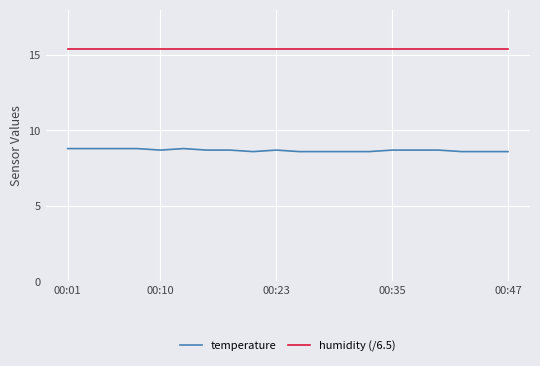

Which series has the widest spread of values?

temperature